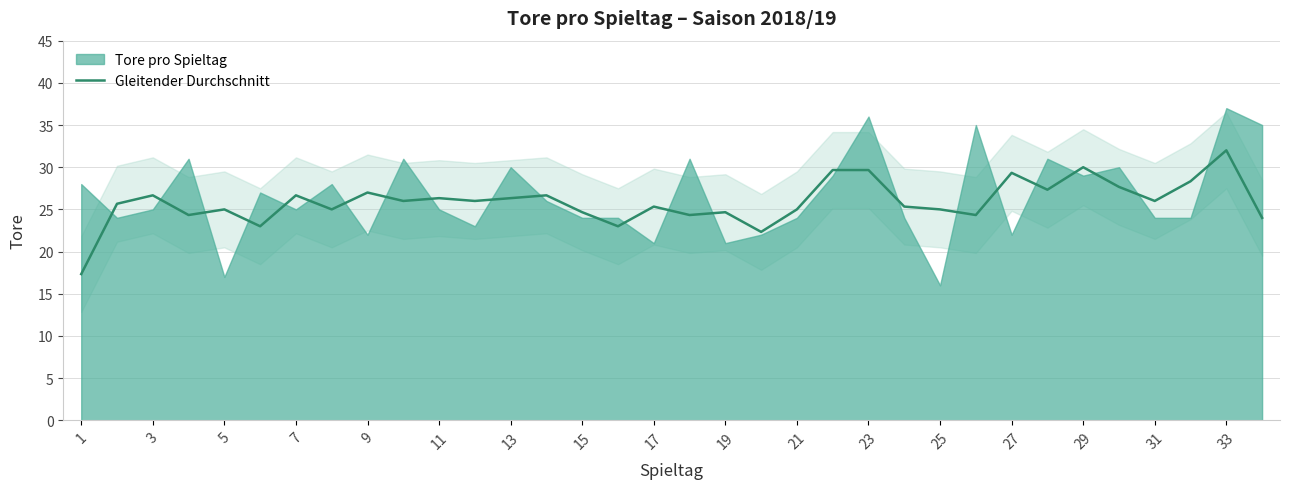

What is the value of the 15th point from the left?

24.7